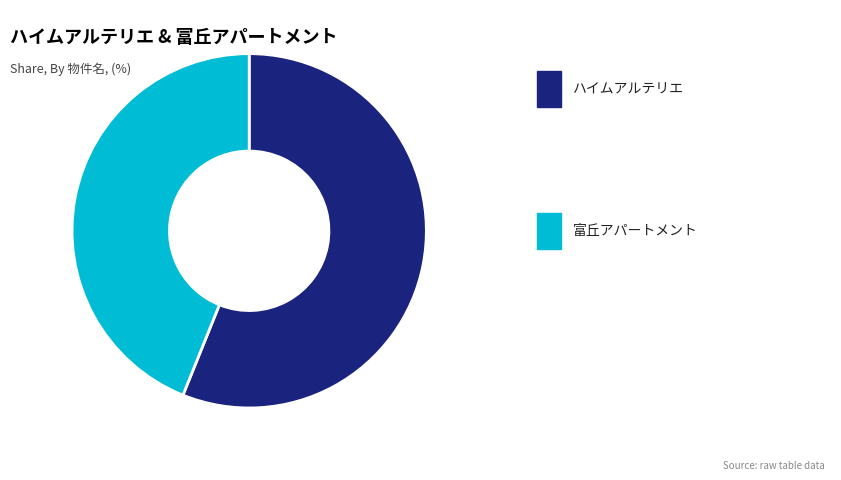

Does any single category account for the majority?

Yes